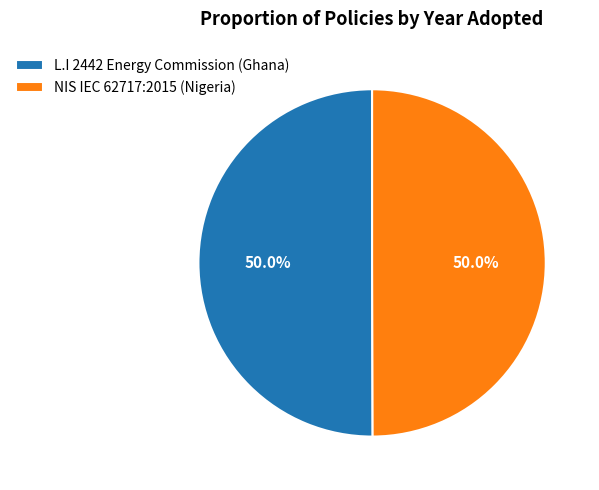

What percentage do L.I 2442 Energy Commission (Ghana) and NIS IEC 62717:2015 (Nigeria) together represent?

100.0%